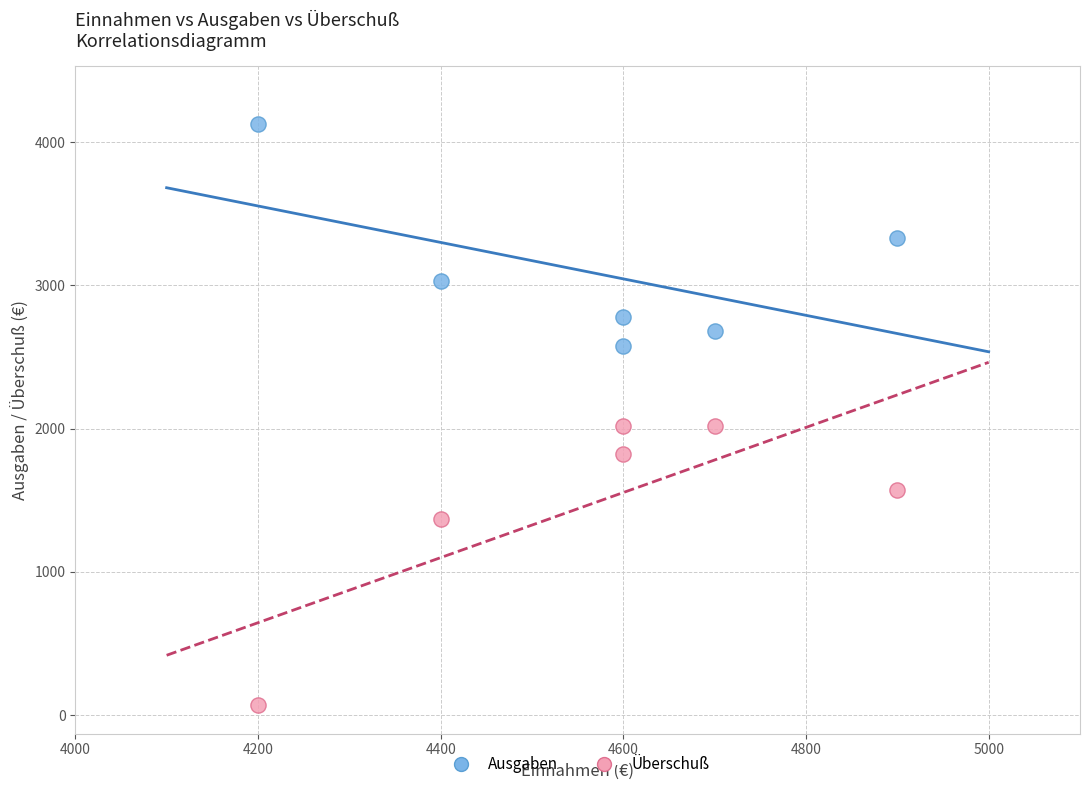

What are all the series names shown in the legend?

Ausgaben, Überschuß